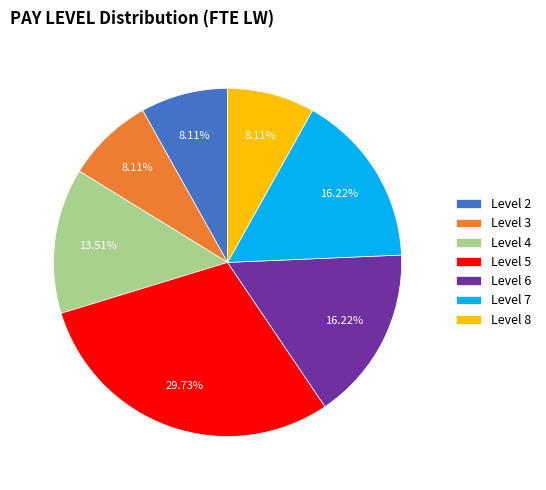

To the nearest percent, what is the difference between the largest and smallest slice percentages?

22%